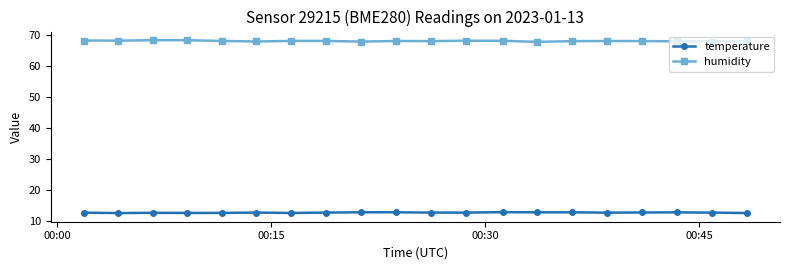

List the series in order of their peak value, highest first.

humidity, temperature